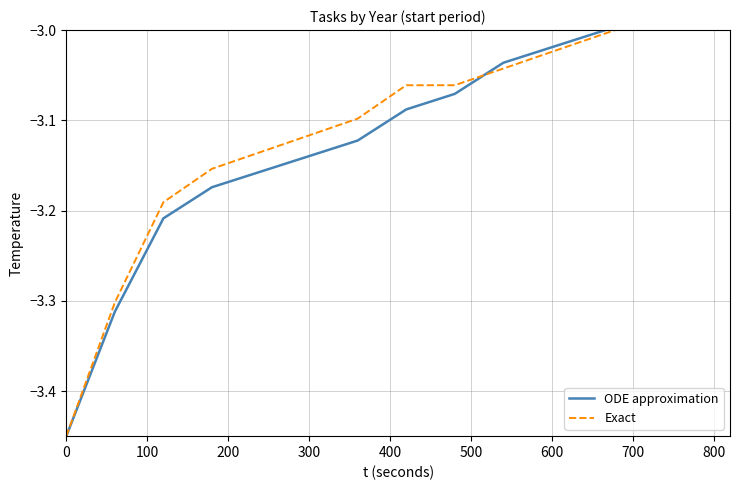

Is the value of Exact at 10 greater than the value of ODE approximation at 12?

No